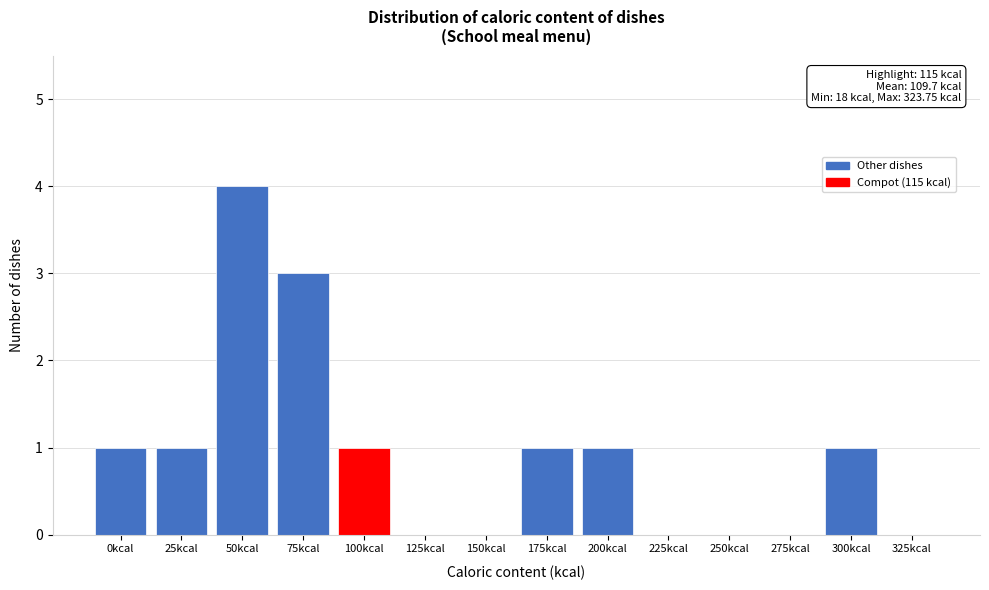

Reading left to right, transcribe all the data shown in this chart.

0kcal=1	25kcal=1	50kcal=4	75kcal=3	100kcal=1	125kcal=0	150kcal=0	175kcal=1	200kcal=1	225kcal=0	250kcal=0	275kcal=0	300kcal=1	325kcal=0